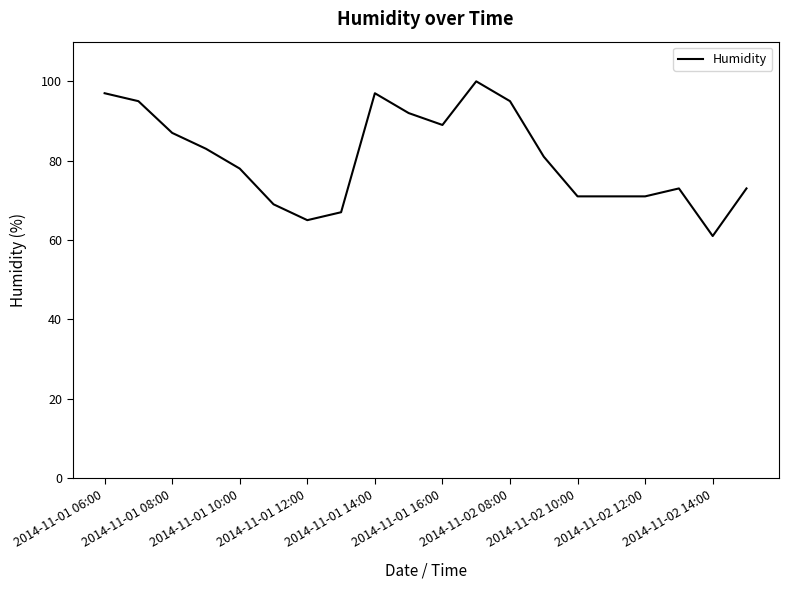

What is the minimum value shown in the chart?

61